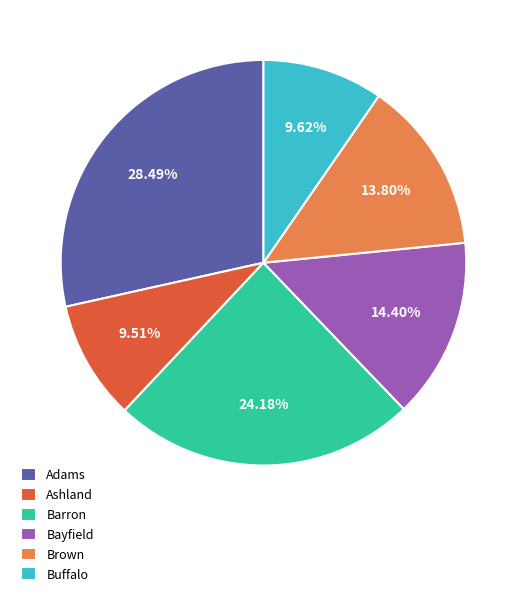

To the nearest percent, what is the average slice percentage?

17%